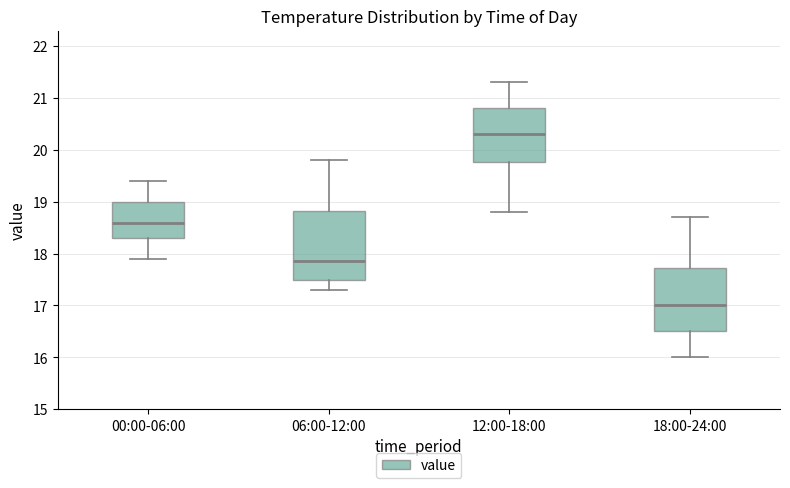

Reading left to right, transcribe this box plot: for each box, give where its median line is, the range the box spans, and where its two whiskers end, as read against the y-axis. The values are not printed on the chart, so give them approximately, as read against the axis.

00:00-06:00: median 18.6, box 18.3 to 19.0, whiskers 17.9 to 19.4
06:00-12:00: median 17.9, box 17.5 to 18.8, whiskers 17.3 to 19.8
12:00-18:00: median 20.3, box 19.8 to 20.8, whiskers 18.8 to 21.3
18:00-24:00: median 17.0, box 16.5 to 17.7, whiskers 16.0 to 18.7